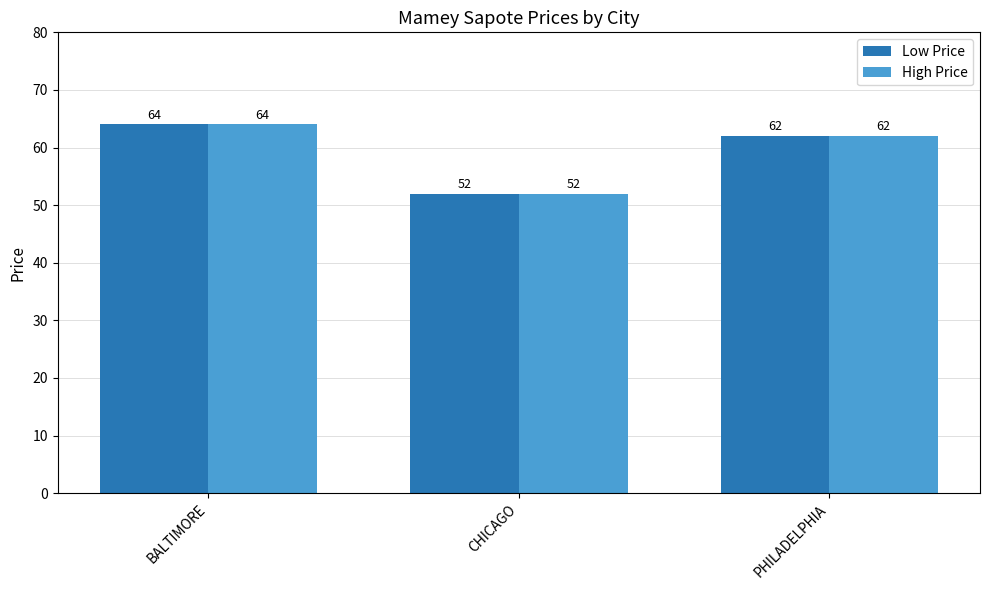

Rank the categories by Low Price value from lowest to highest.

CHICAGO, PHILADELPHIA, BALTIMORE